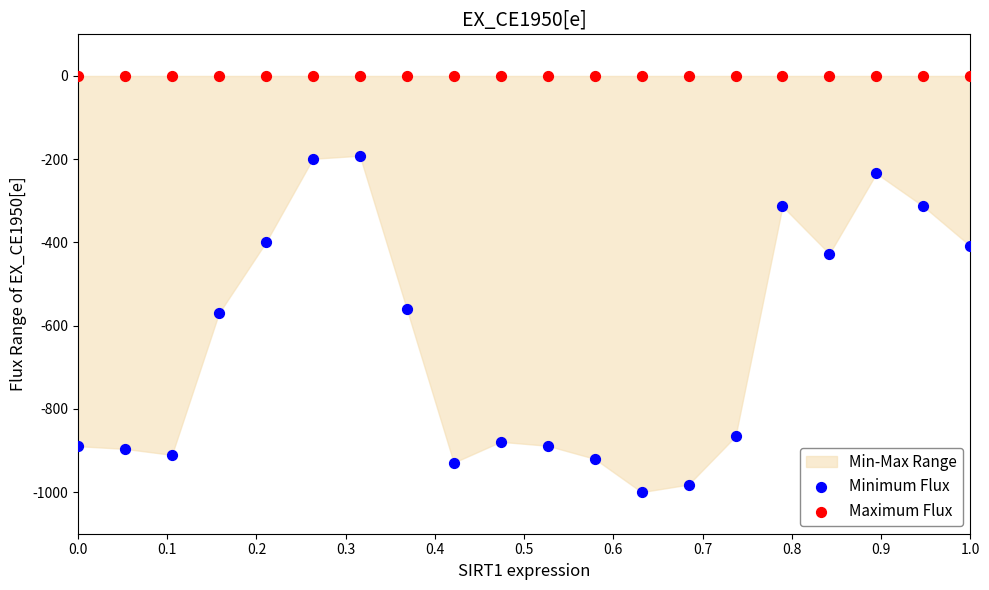

Which series reaches the minimum Y coordinate?

Minimum Flux